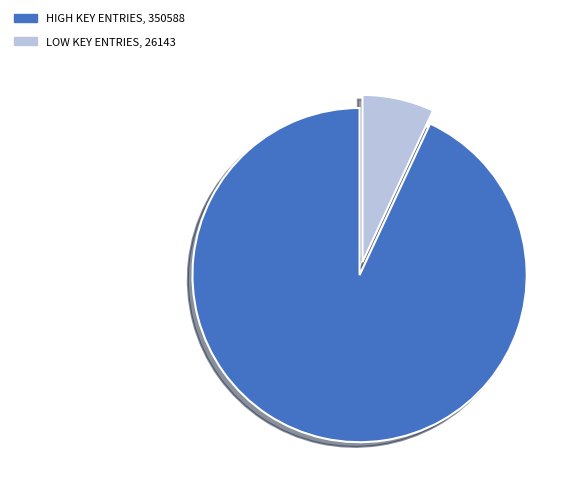

Is there any slice that represents more than half of the pie?

Yes